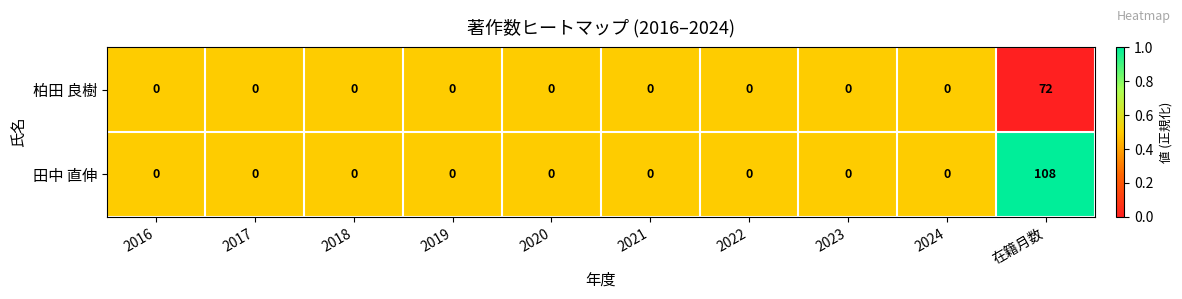

At which category is the sum across all series the highest?

在籍月数